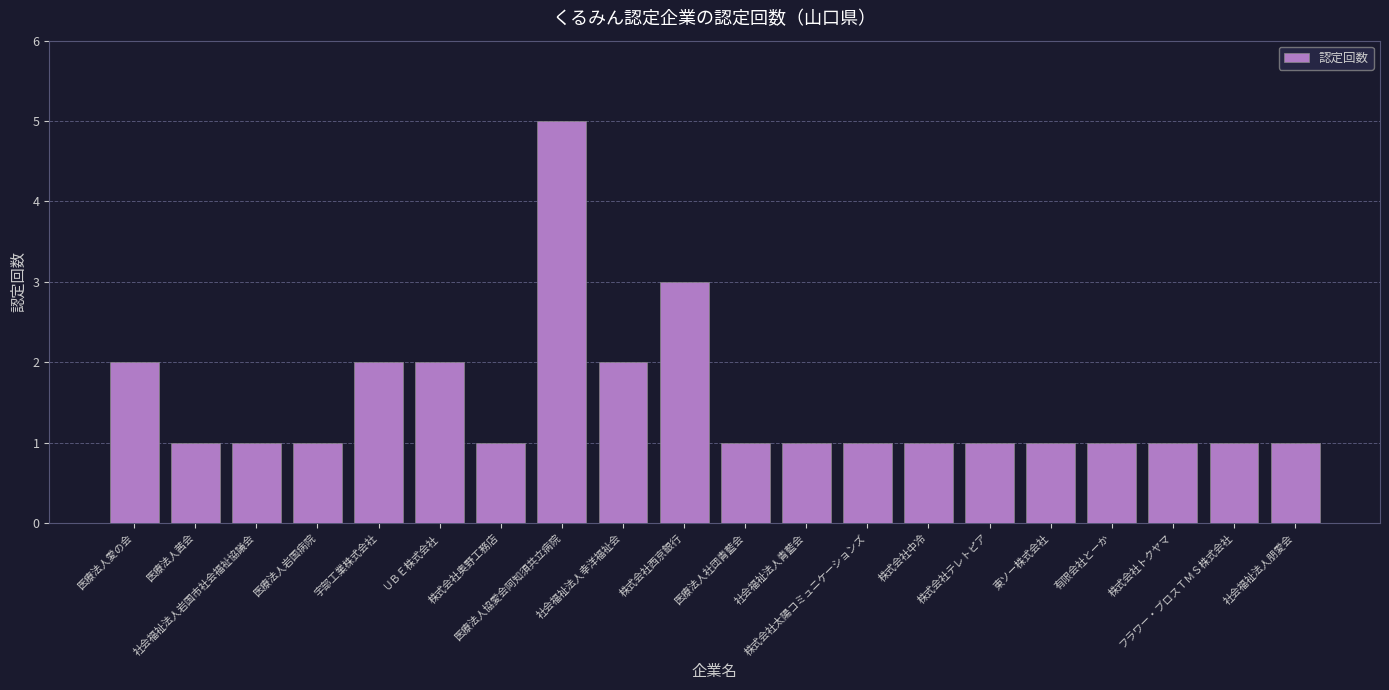

What is the greatest value displayed?

5